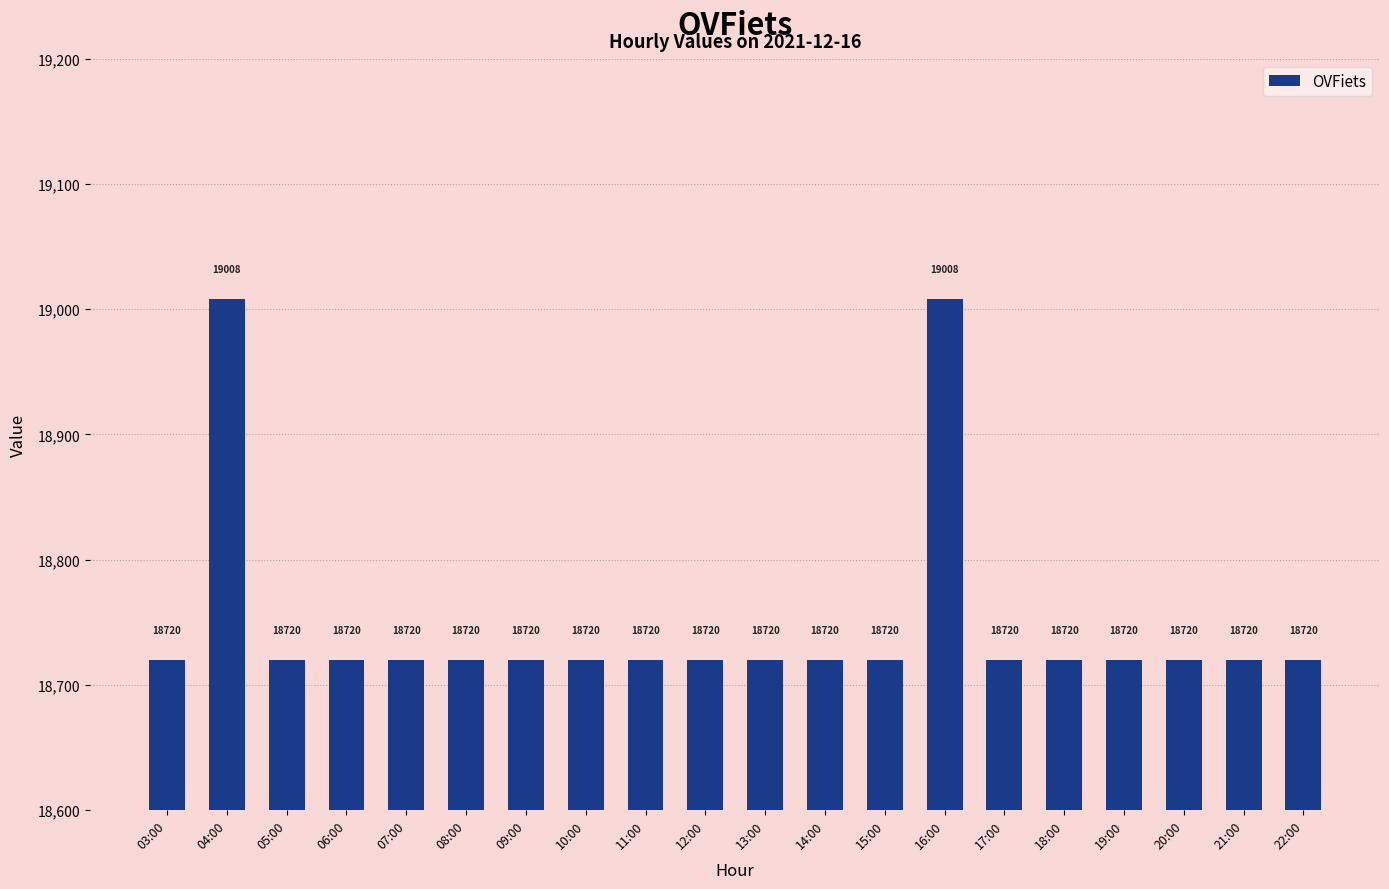

What is the approximate value at 09:00, to the nearest 5?

18720